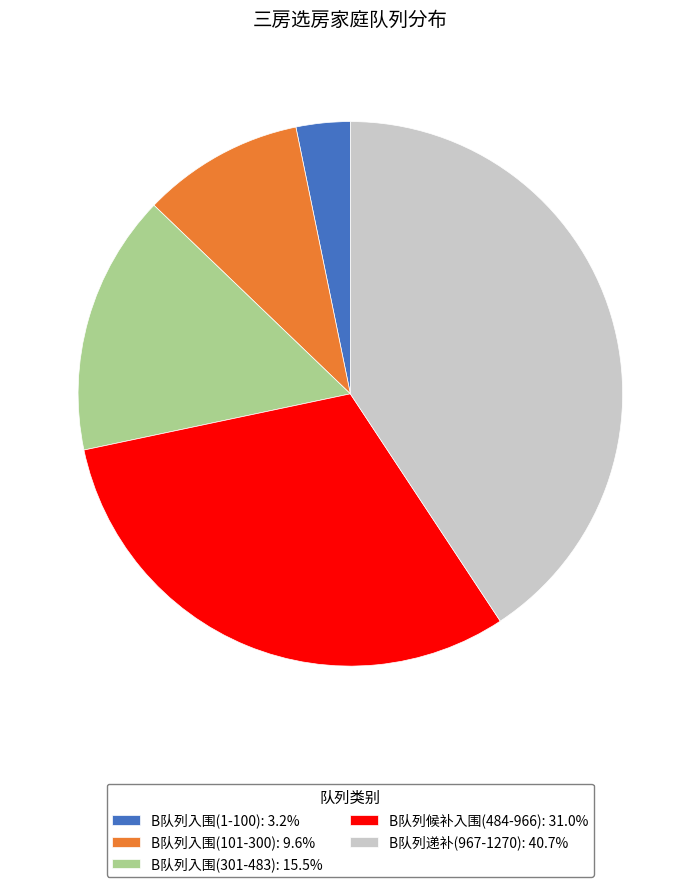

Approximately how many times larger is the value at B队列入围(101-300): 9.6% compared to B队列候补入围(484-966): 31.0%?

0.3